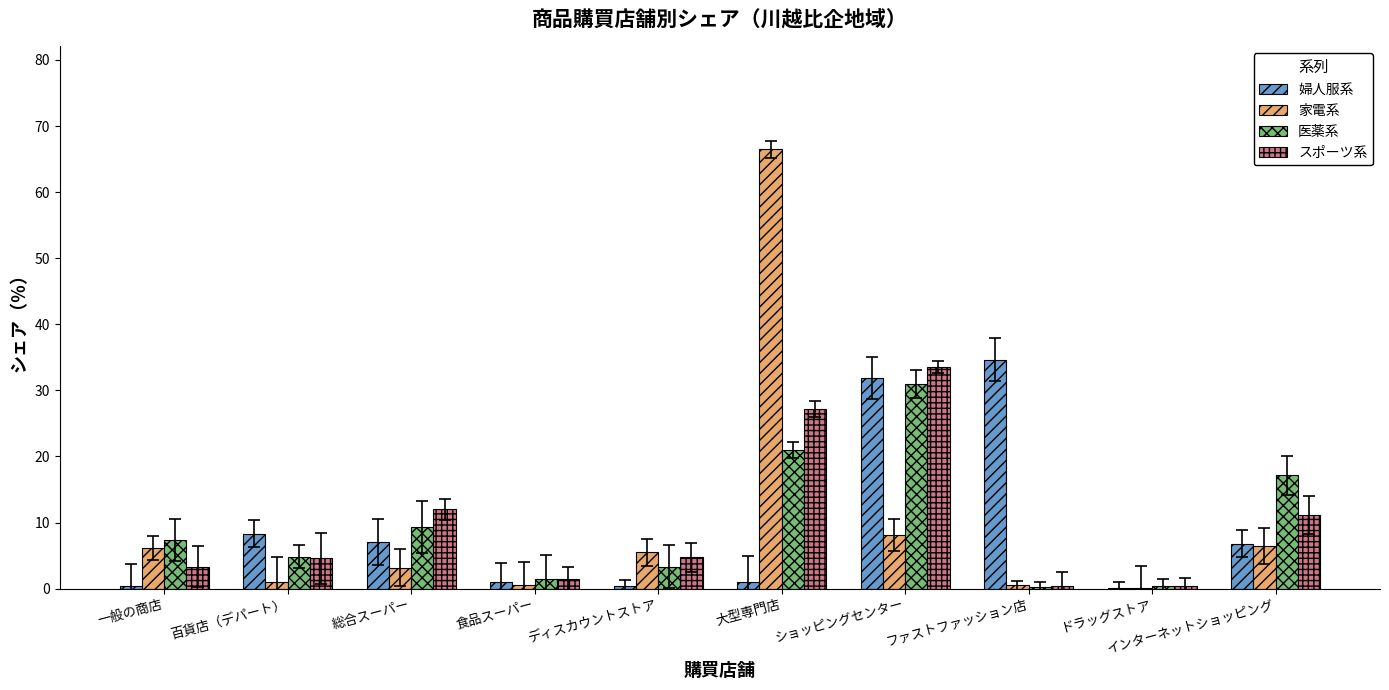

What is the total value across all series at 総合スーパー?

31.5